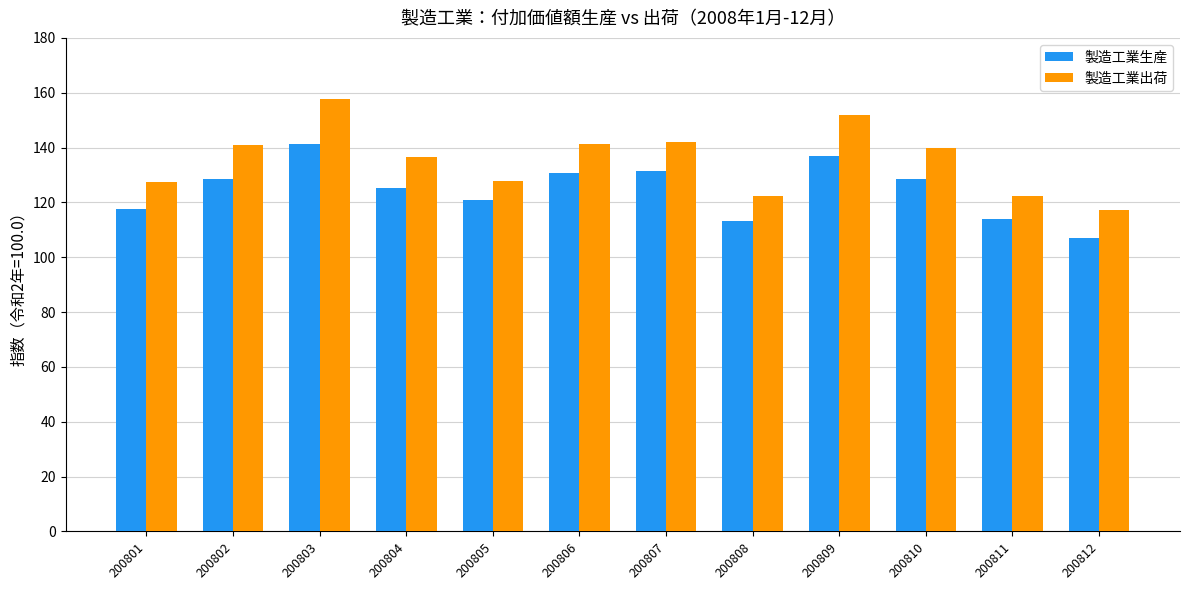

What is the difference between the highest and lowest values at 200809?

14.9